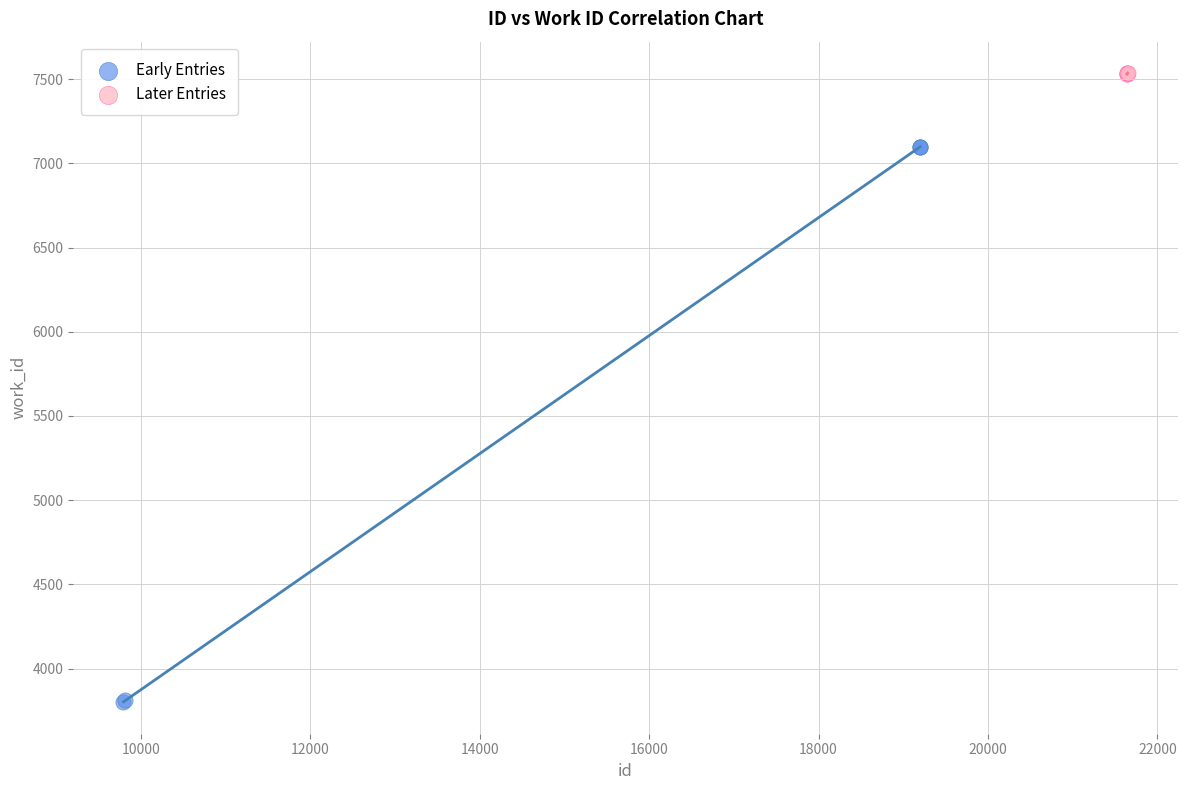

Which series has the largest Y range (max minus min)?

Early Entries